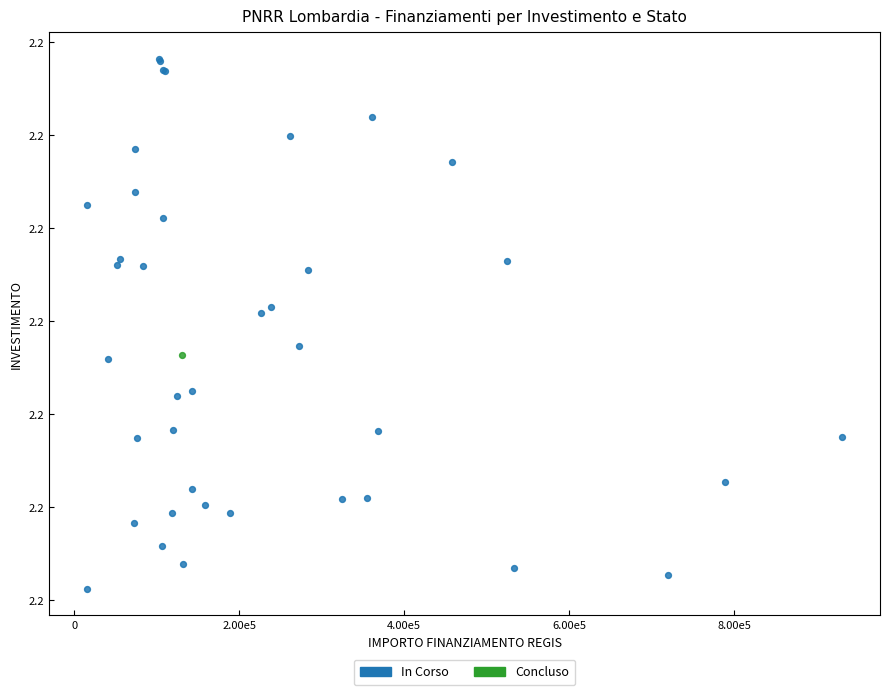

What are all the series names shown in the legend?

In Corso, Concluso